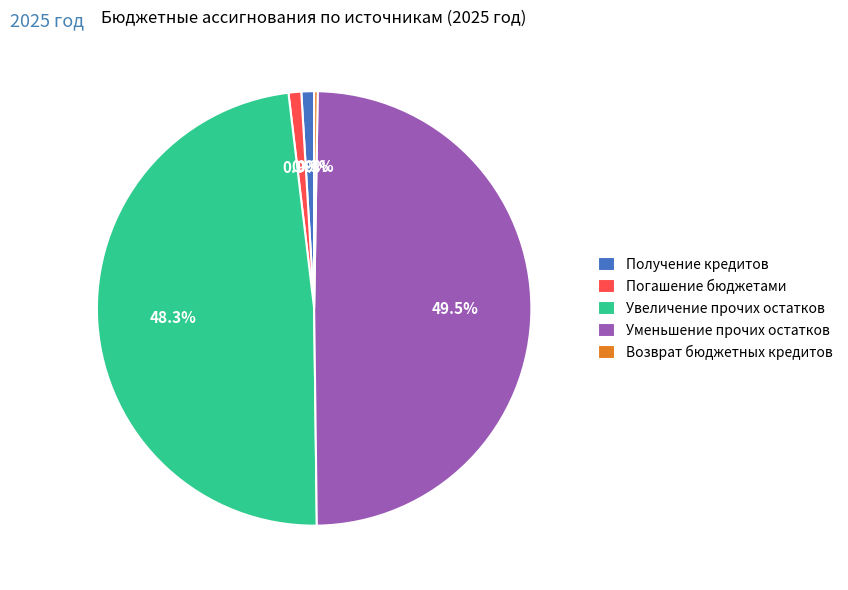

Between Уменьшение прочих остатков and Погашение бюджетами, which is larger?

Уменьшение прочих остатков